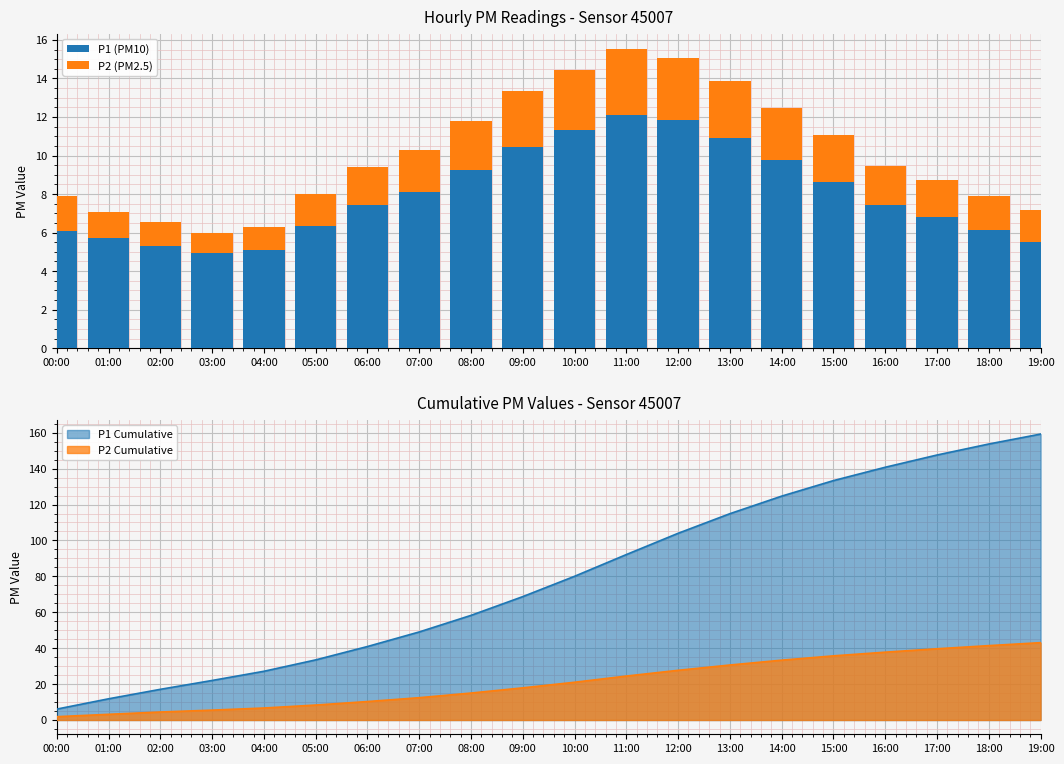

Which series has the largest total across all categories?

P1 (PM10)